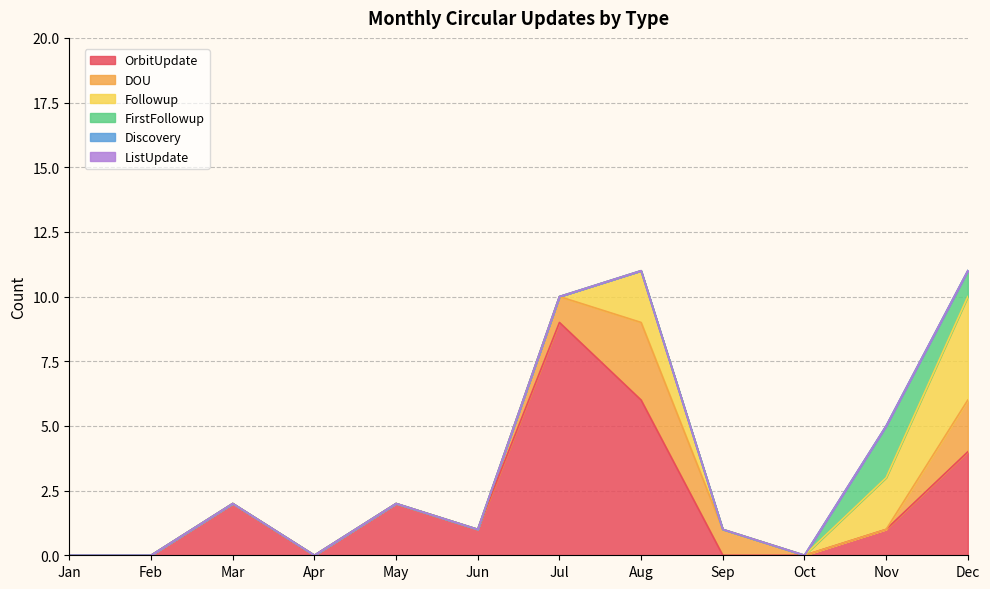

True or false: Discovery and OrbitUpdate intersect in this chart.

False